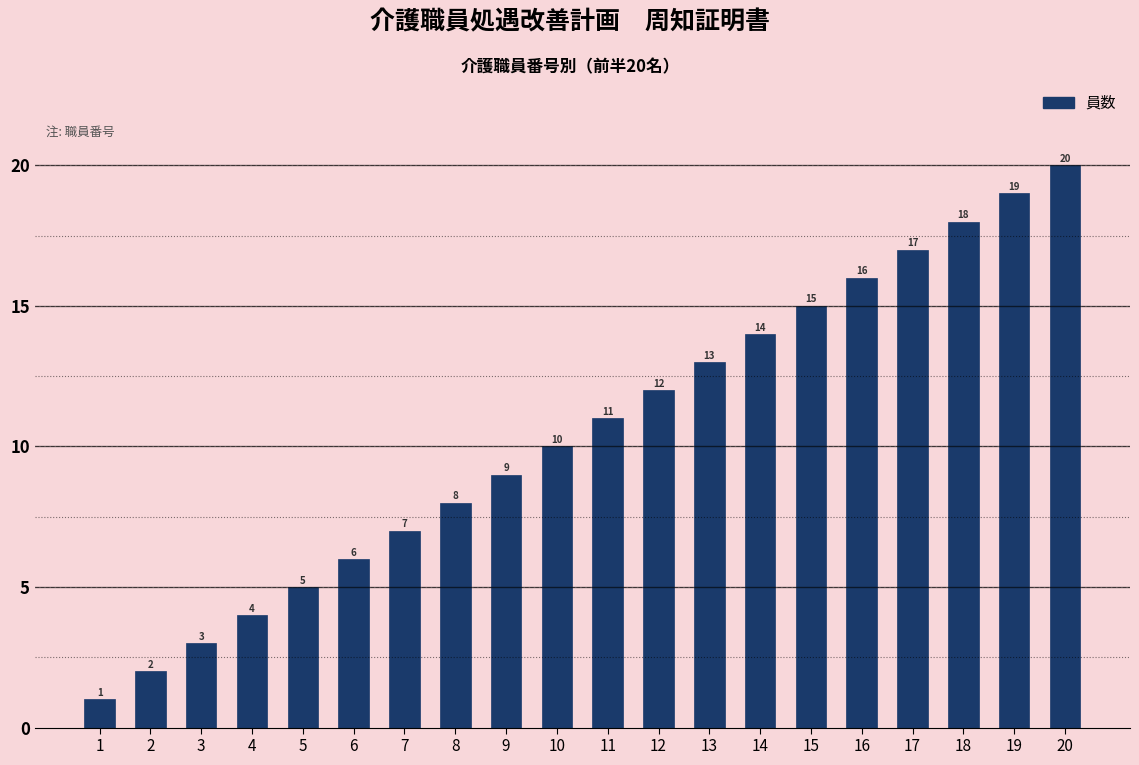

How many bars are there in total?

20